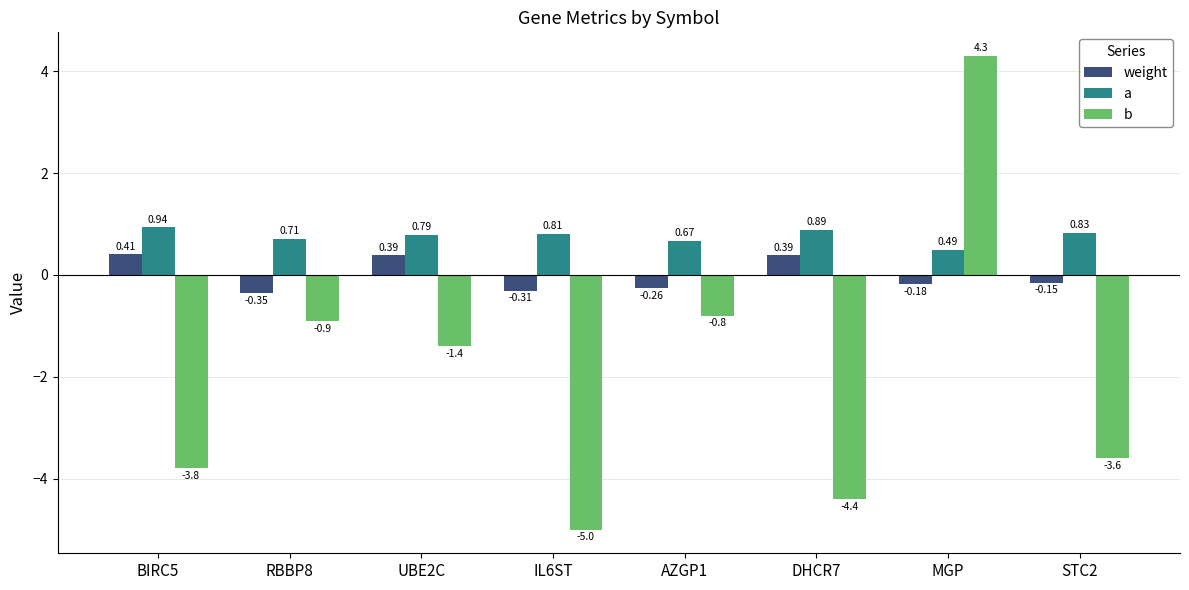

The b series shows -5.7 at STC2. True or false?

False